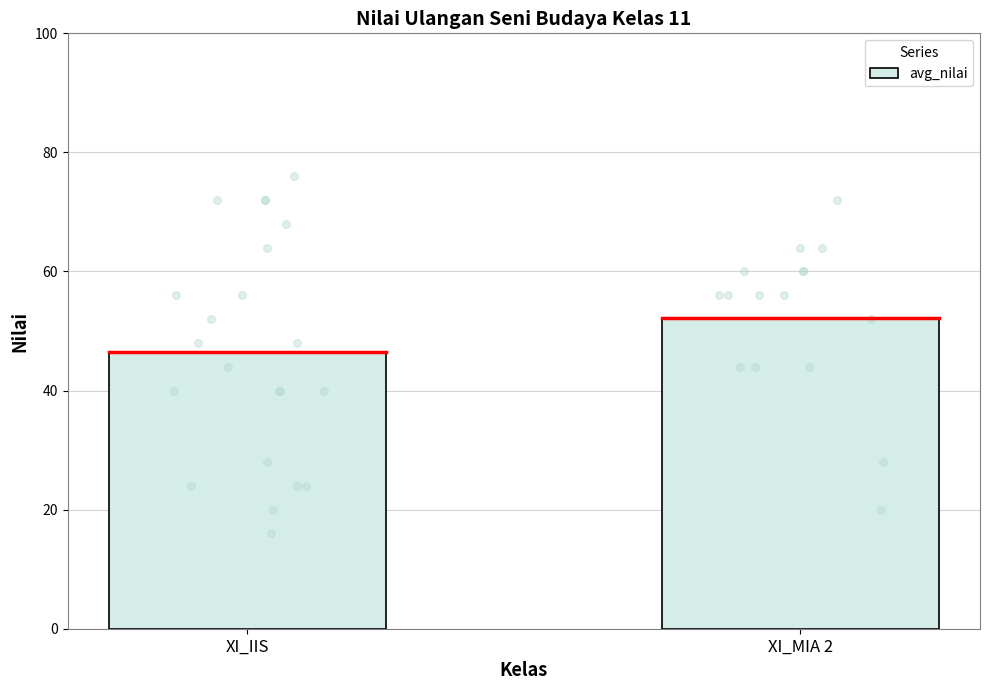

Approximately how many times larger is the value at XI_IIS compared to XI_MIA 2?

0.9